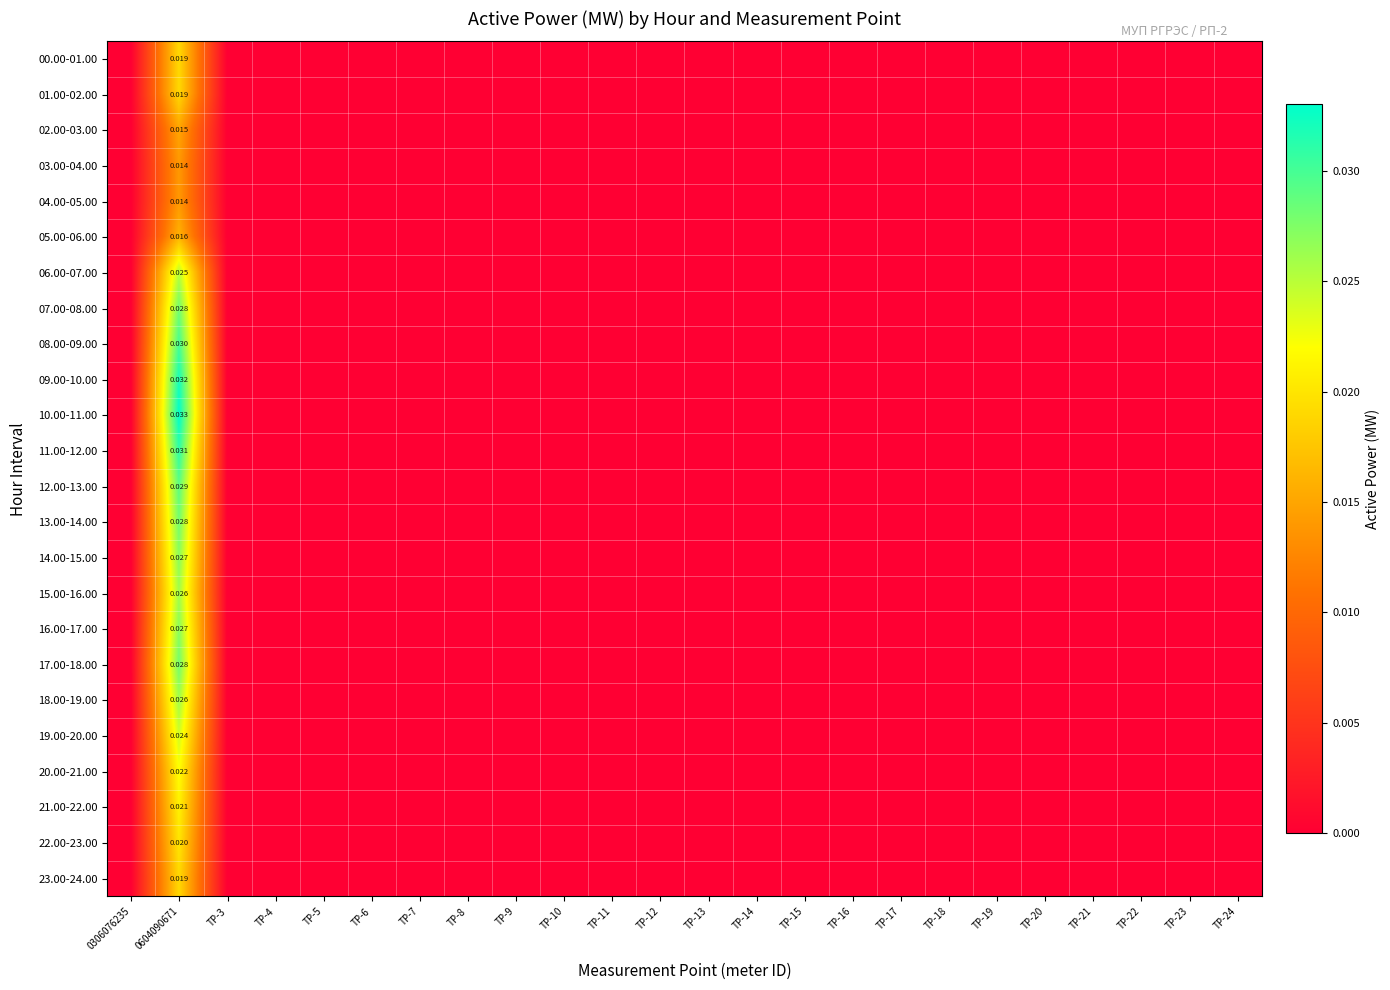

How many values in 21.00-22.00 are above zero?

1